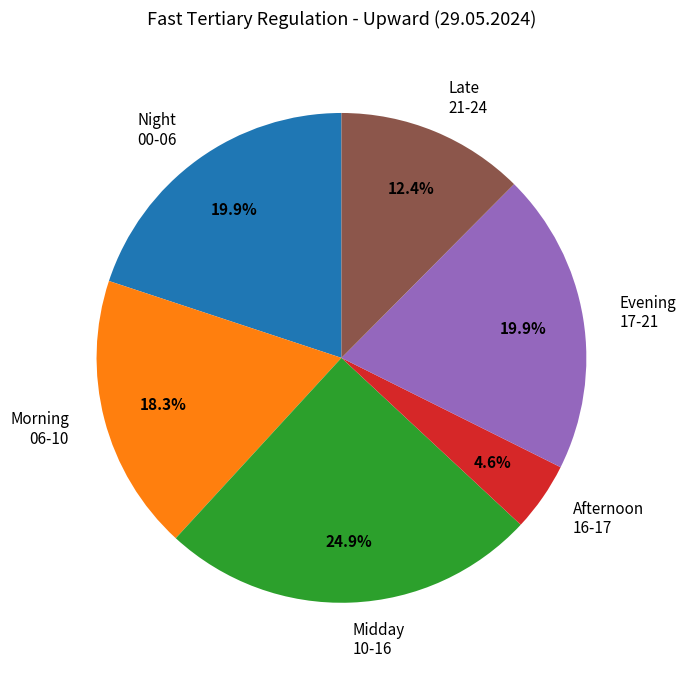

Is Afternoon 16-17 the majority of the pie?

No